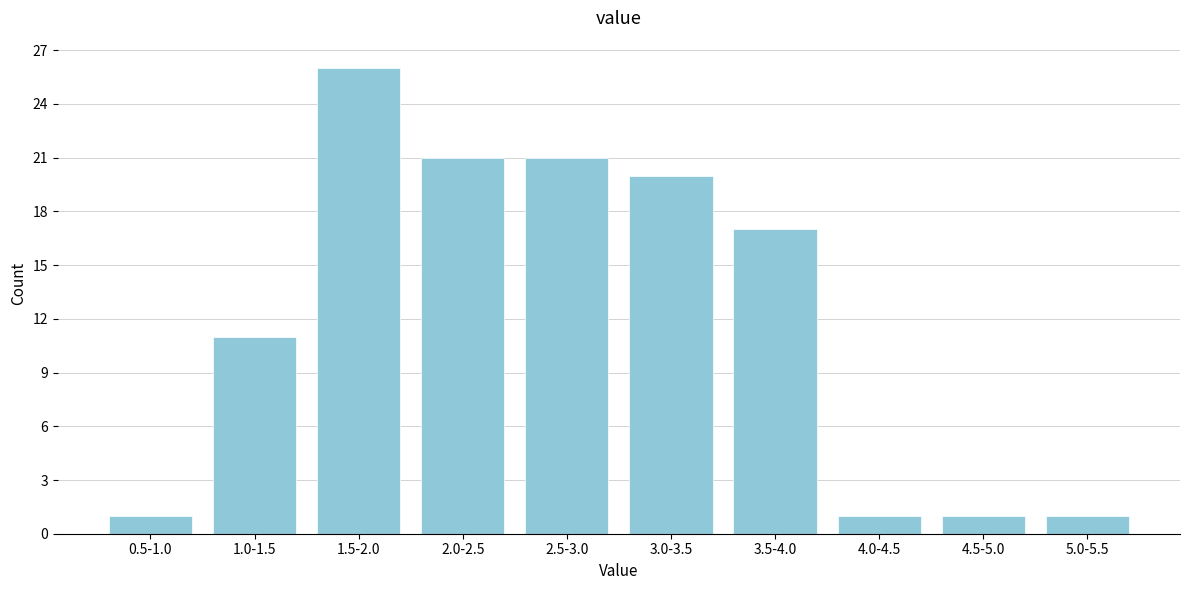

Reading left to right, what are all the values shown in this chart?

1	11	26	21	21	20	17	1	1	1